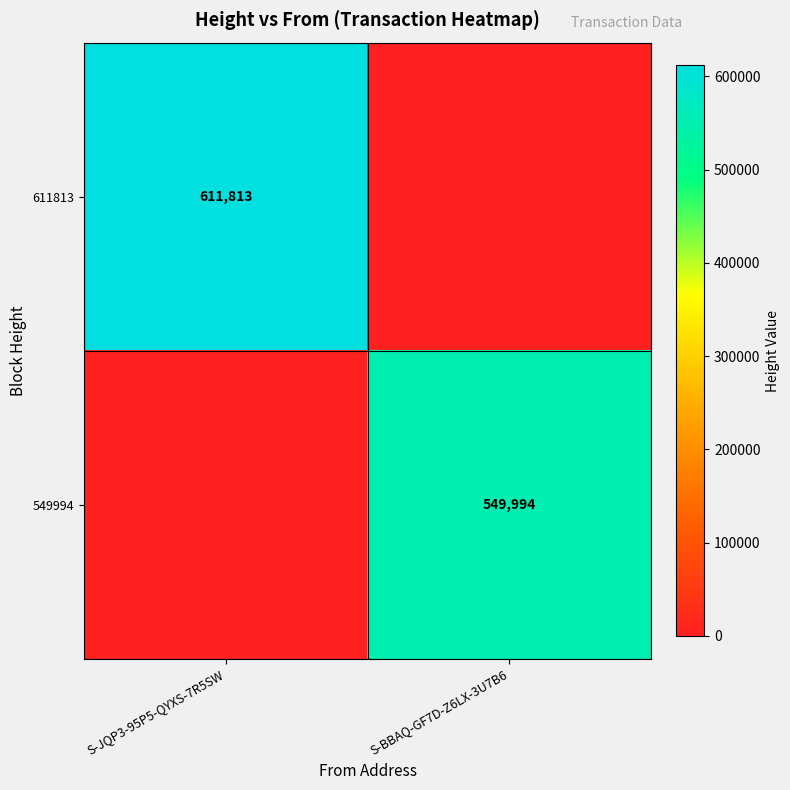

Is the value of 611813 at S-JQP3-95P5-QYXS-7R5SW greater than the value of 549994 at S-BBAQ-GF7D-Z6LX-3U7B6?

Yes